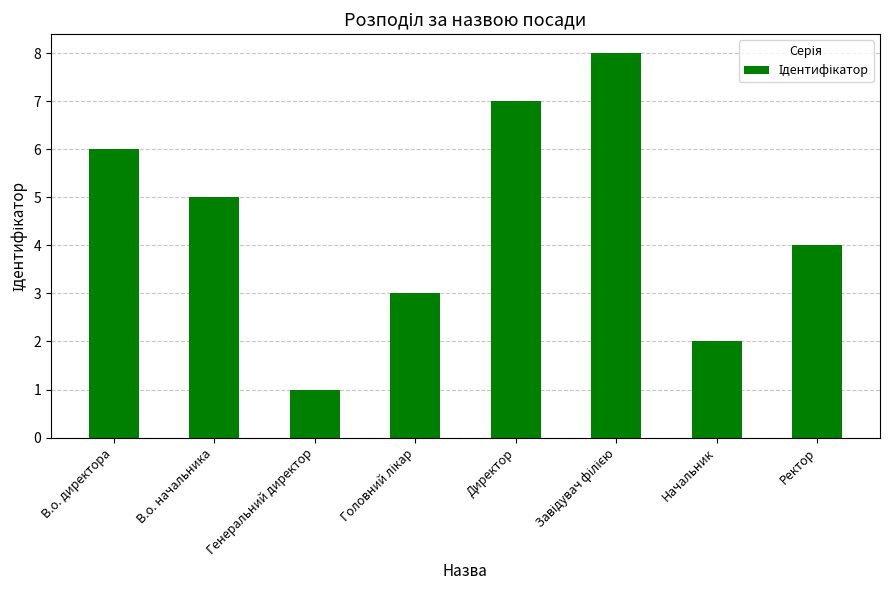

How many bars are there in total?

8